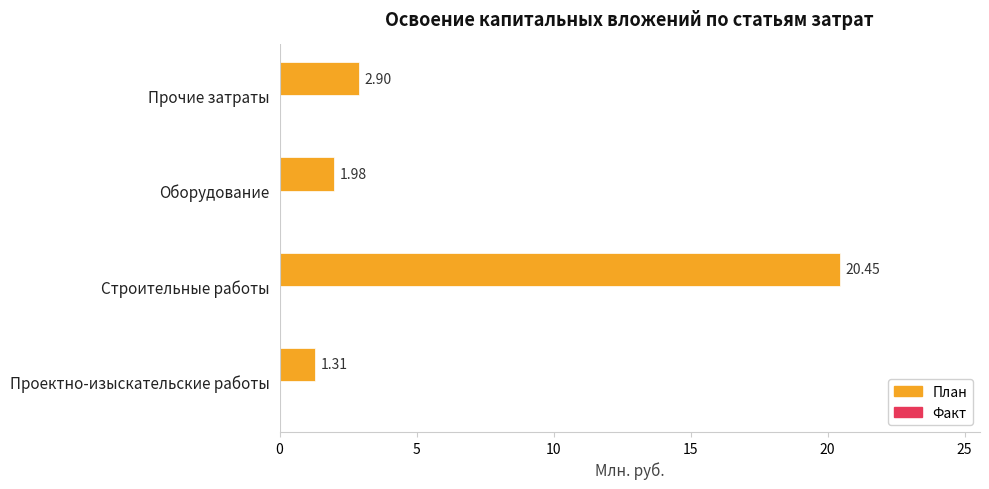

What is the average value?

6.7